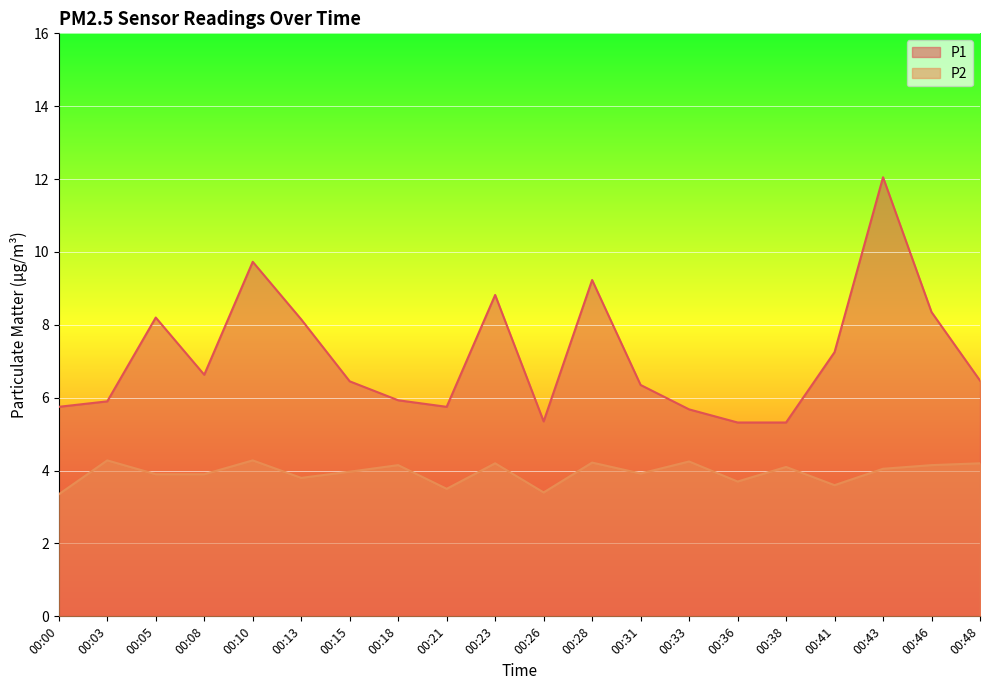

Does the chart display data point markers on the line(s)?

No